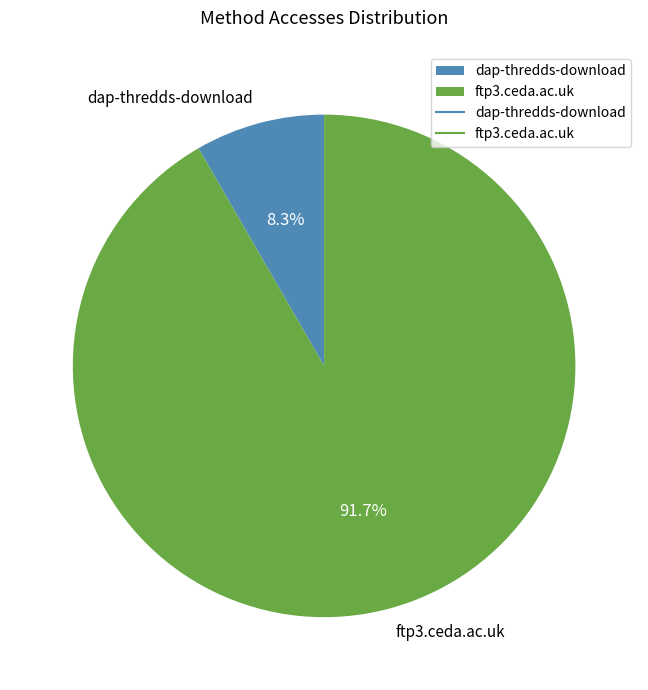

What is the largest slice in the pie chart?

ftp3.ceda.ac.uk